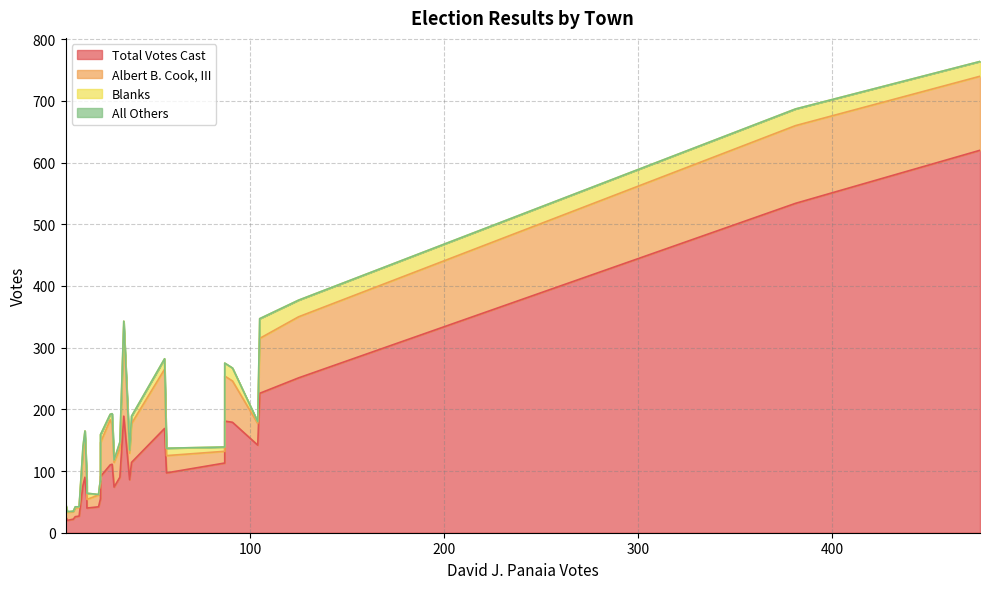

What is the sum of all Blanks values?

320